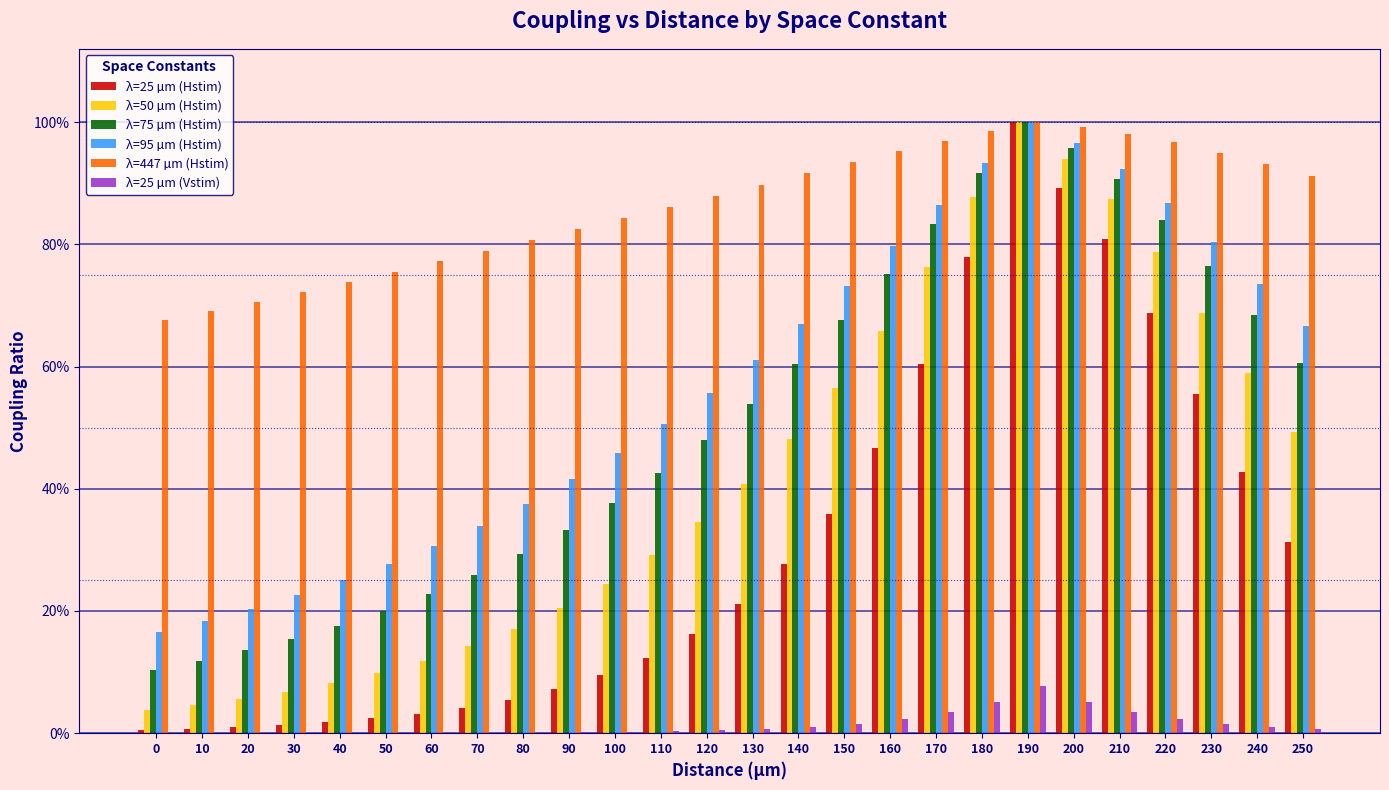

What are all the series names shown in the legend?

λ=25 µm (Hstim), λ=50 µm (Hstim), λ=75 µm (Hstim), λ=95 µm (Hstim), λ=447 µm (Hstim), λ=25 µm (Vstim)